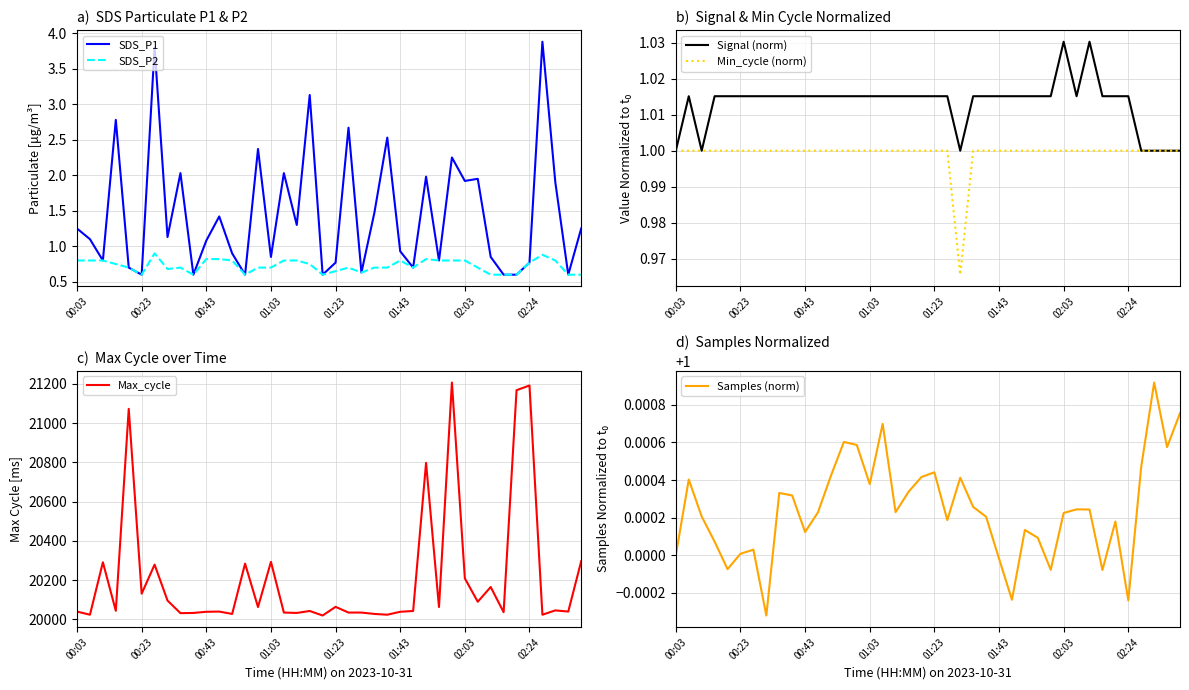

The value of SDS_P2 at 36 is 1.2. True or false?

False